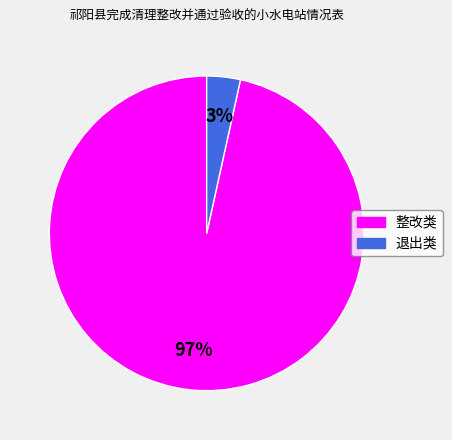

How many slices are in this pie chart?

2